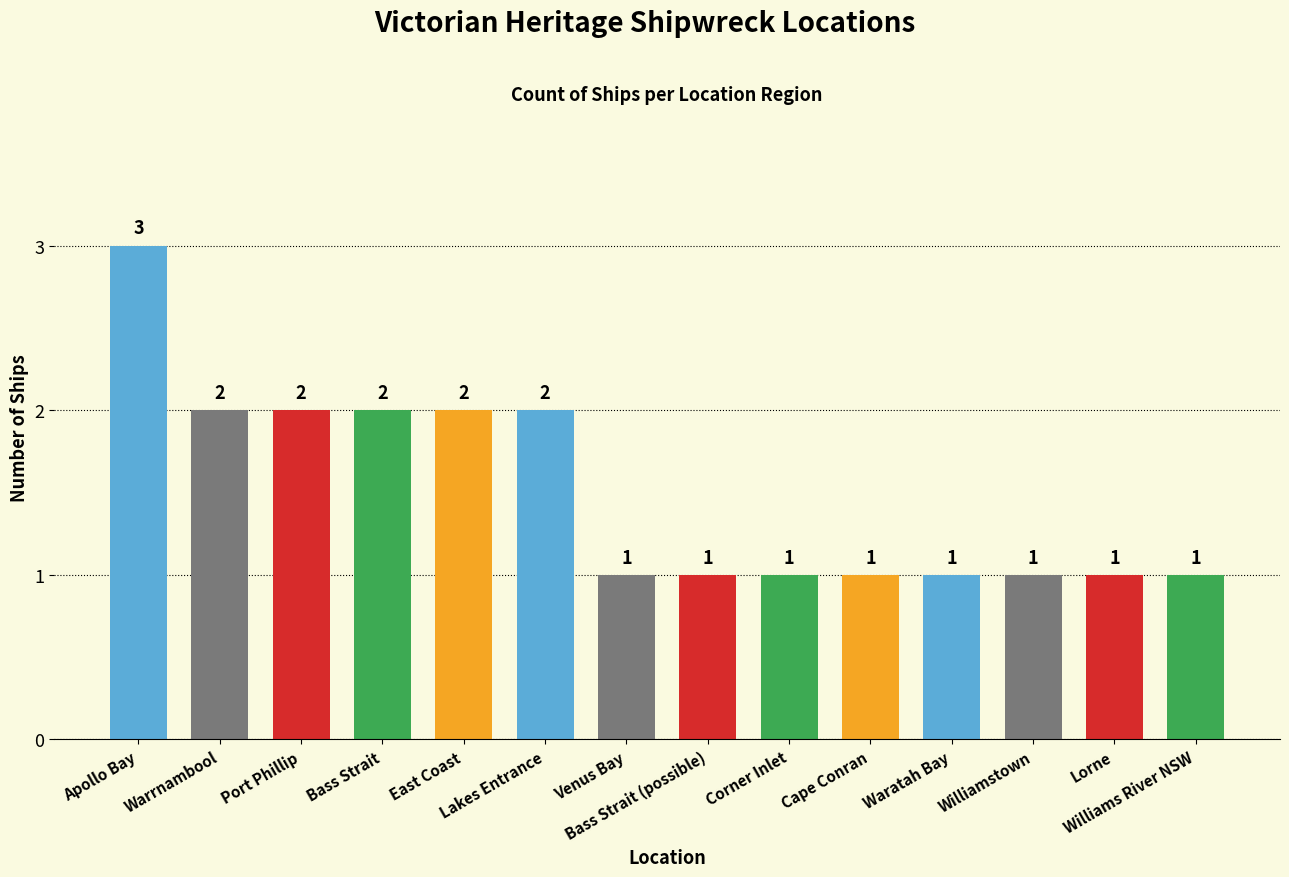

What is the average value?

2